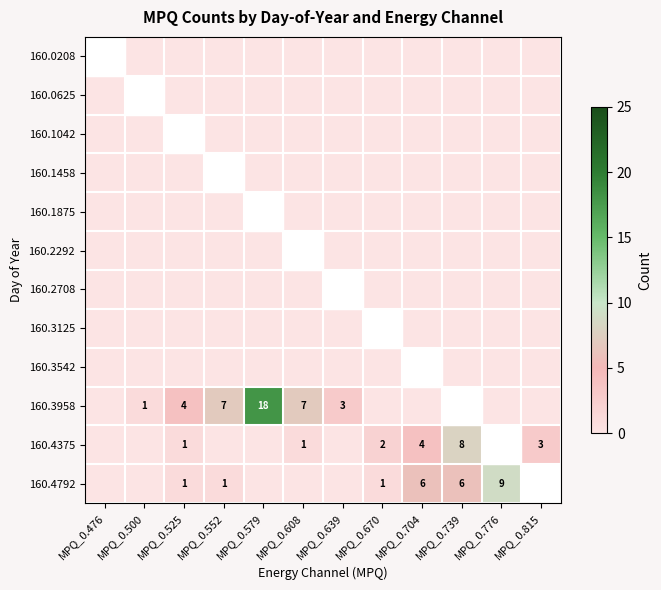

How many values in the 160.4792 series exceed 1?

4